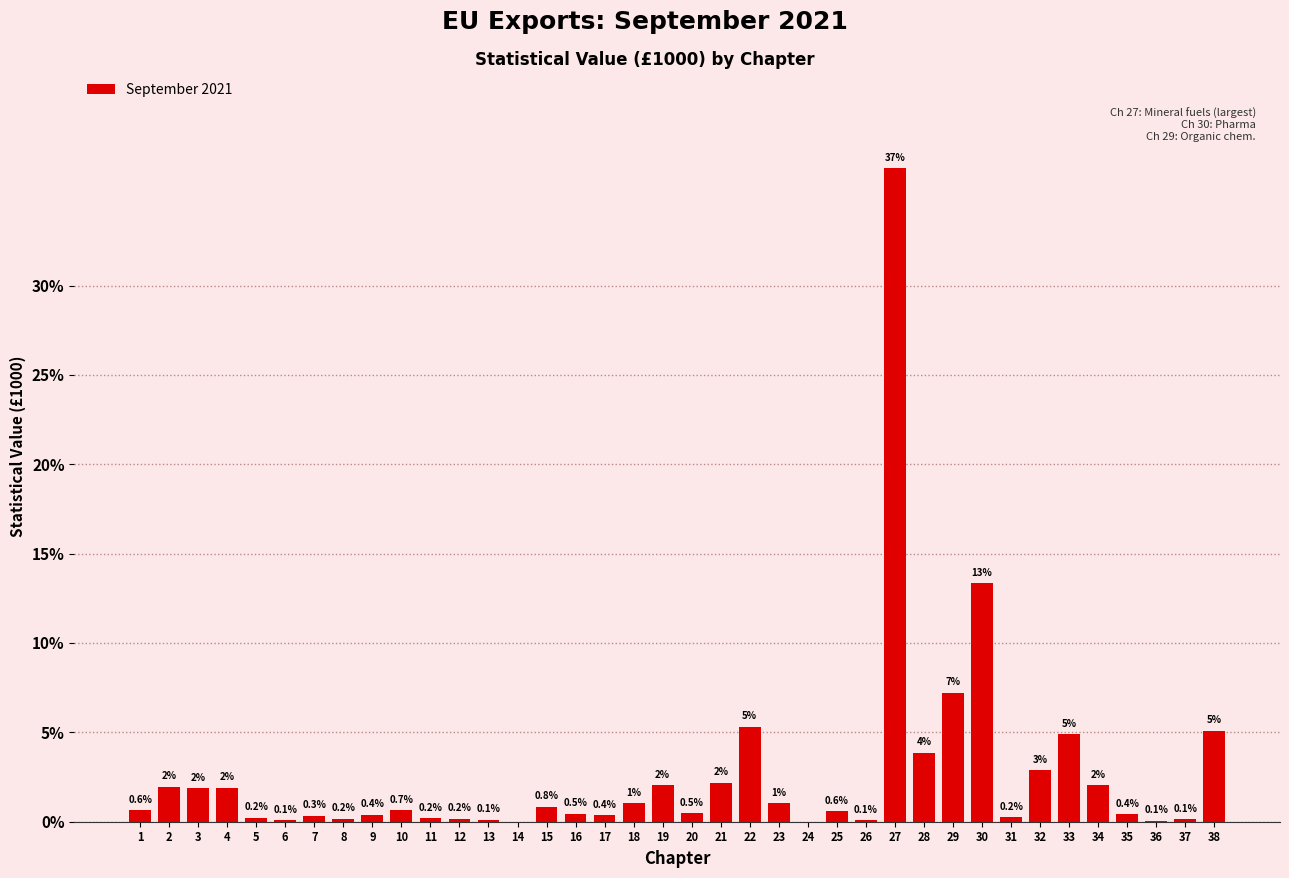

Are the bars horizontal?

No